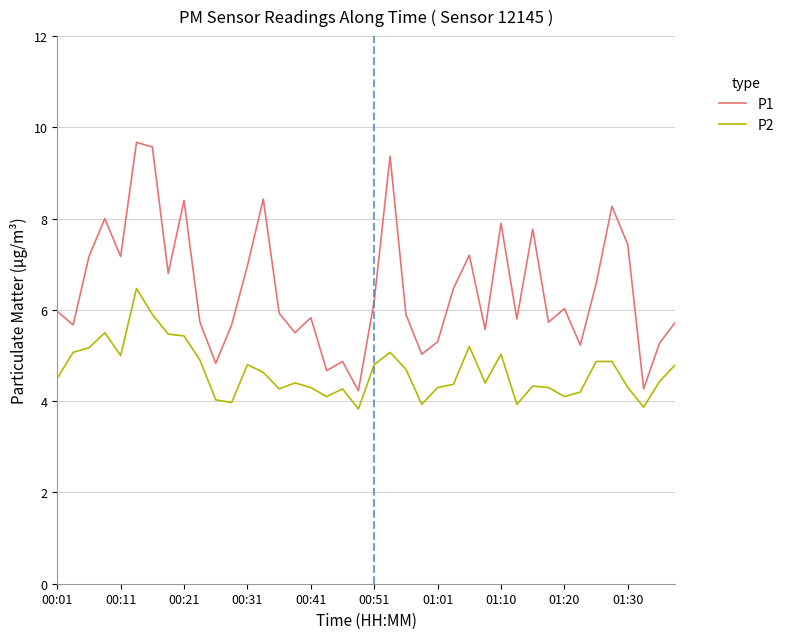

True or false: P2 and P1 intersect in this chart.

False